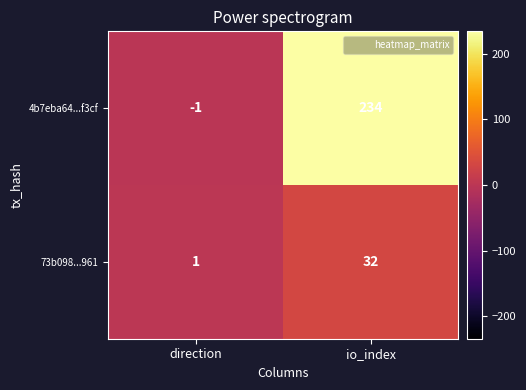

Which category has the lowest value across all series?

direction